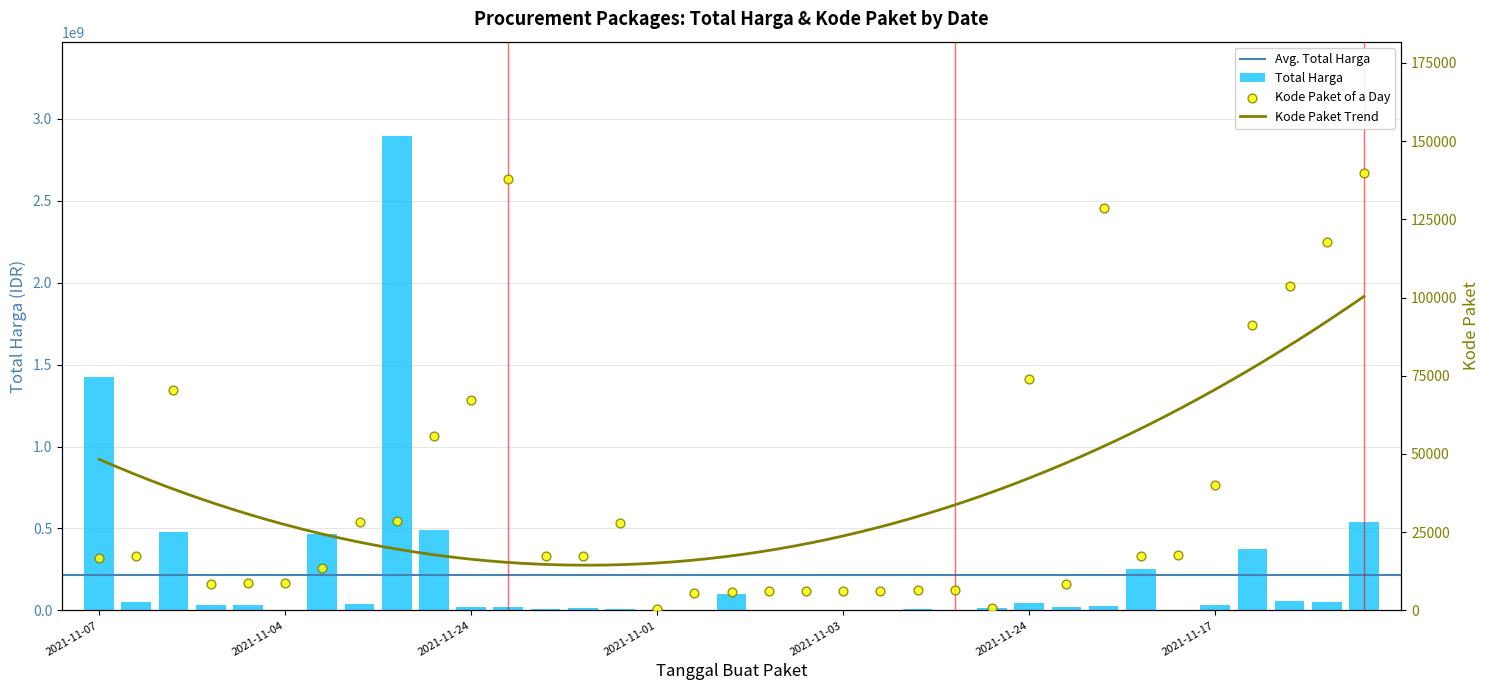

What is the total value across all series at 2021-11-03?

83449